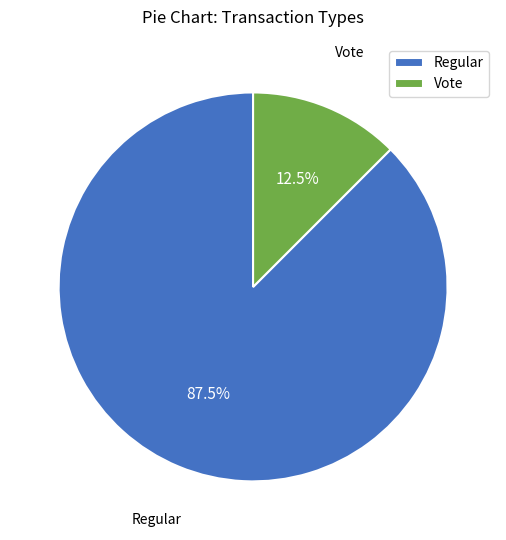

True or false: Vote accounts for 21% of the total.

False